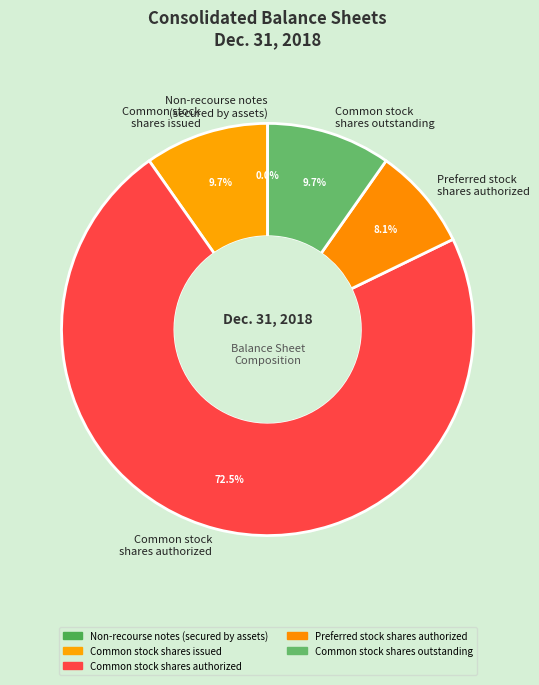

What is the ratio of the value at Preferred stock shares authorized to the value at Common stock shares outstanding?

0.8